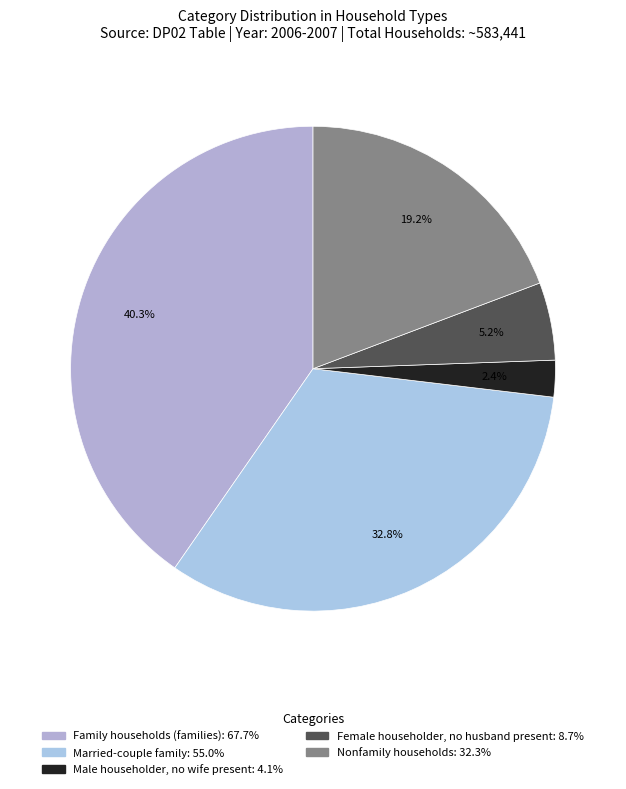

What is the change in value from Family households (families) to Nonfamily households?

-35.4